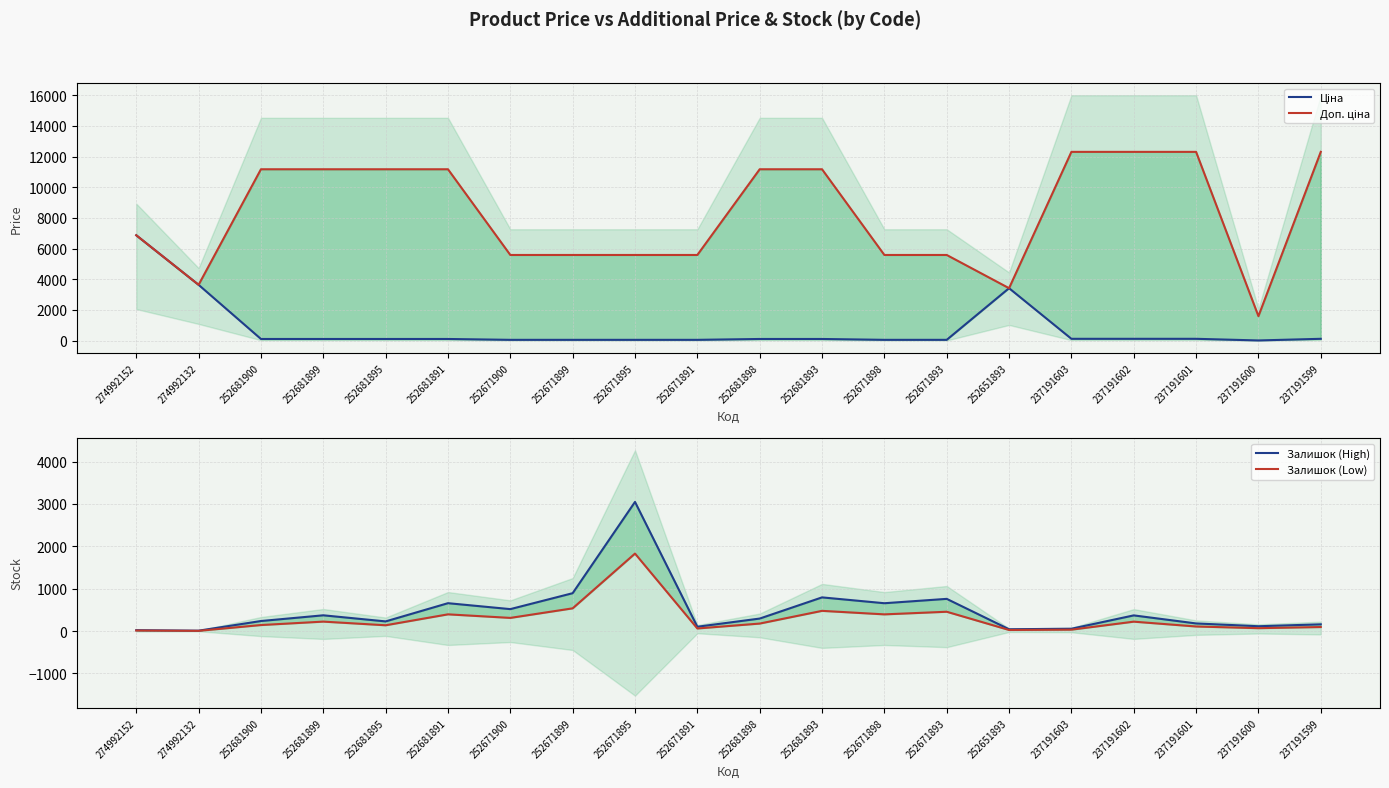

What is the minimum value shown in the chart?

5.4